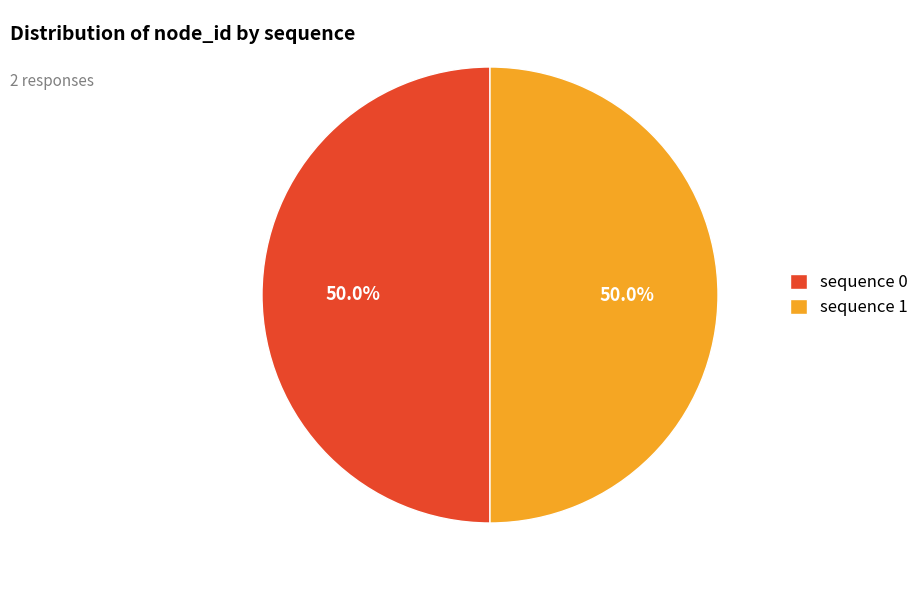

What is the ratio of the value at sequence 1 to the value at sequence 0?

1.0